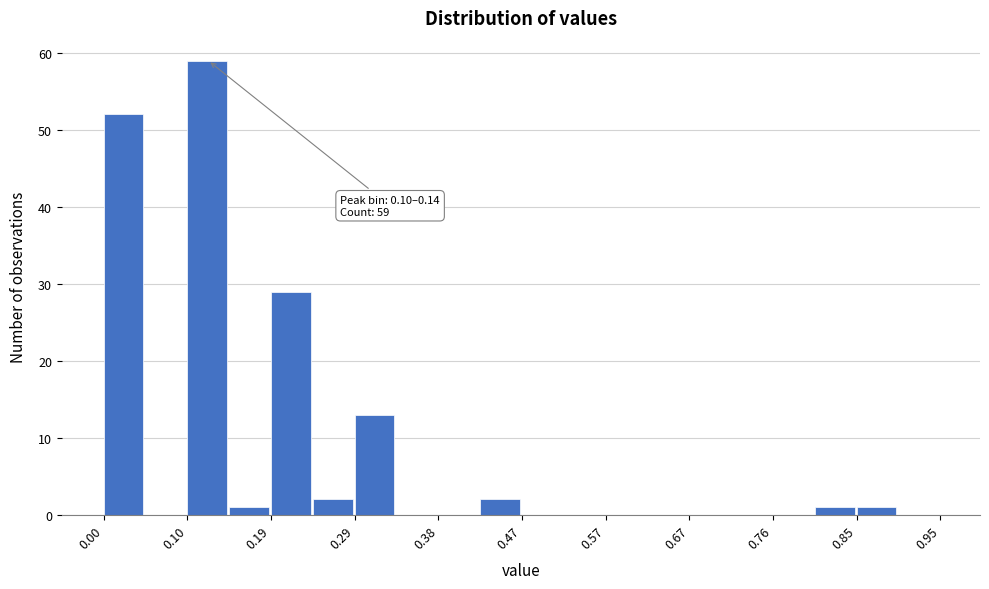

Over which range of the x-axis is the bar tallest?

0.10 to 0.14